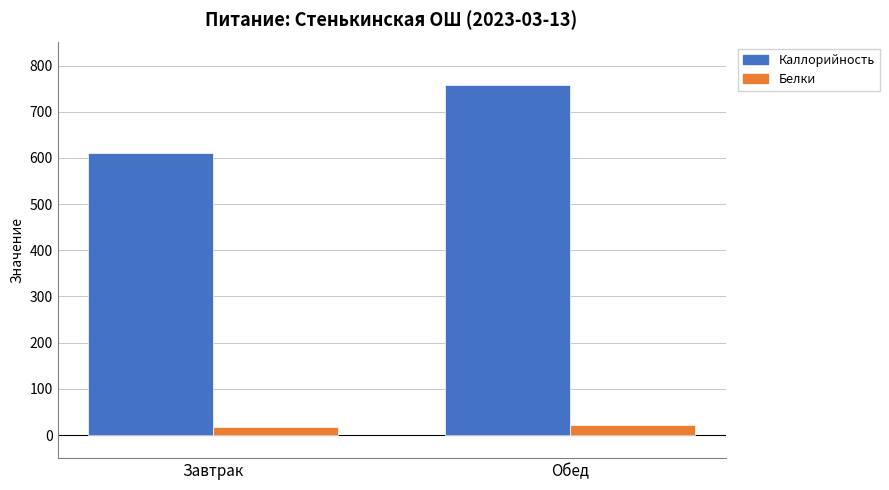

What is the sum of all Белки values?

39.7